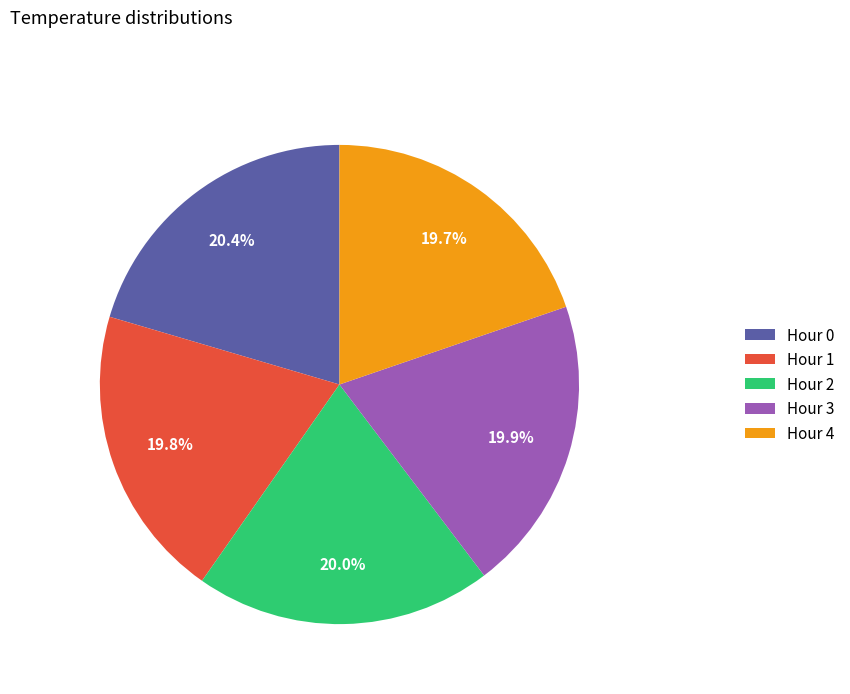

What percentage is NOT represented by Hour 2?

80.0%